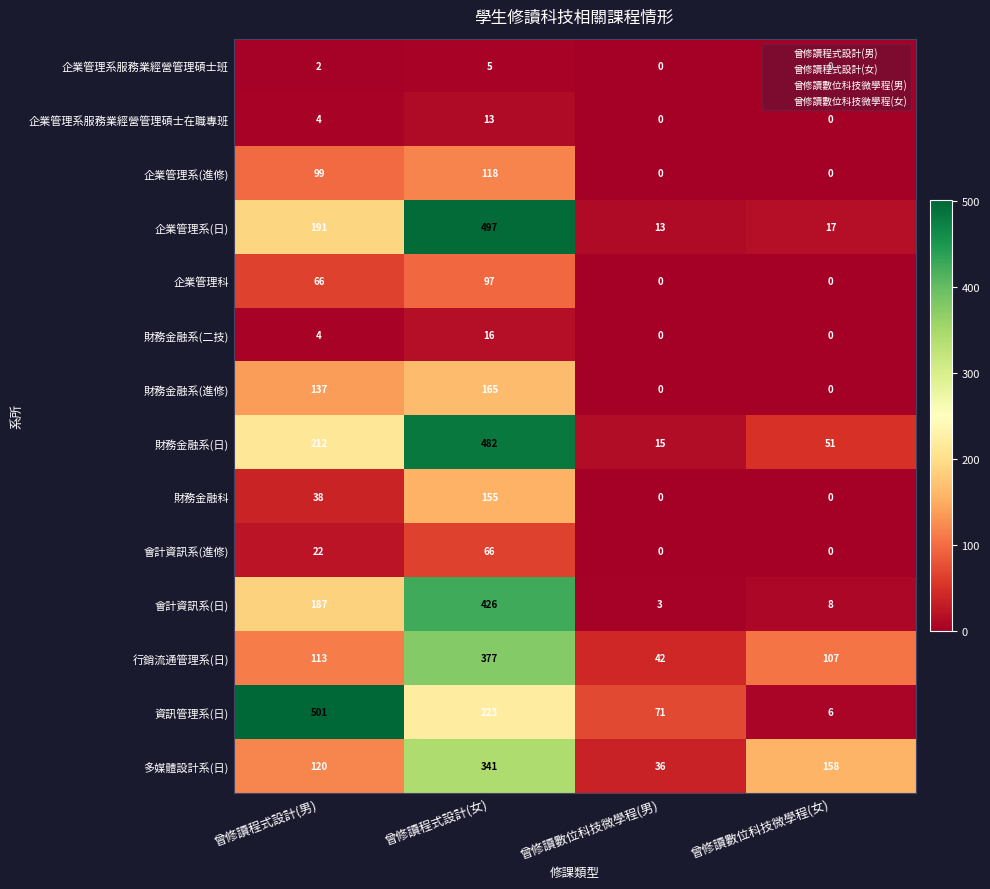

The value of 會計資訊系(進修) at 曾修讀數位科技微學程(男) is 26. True or false?

False